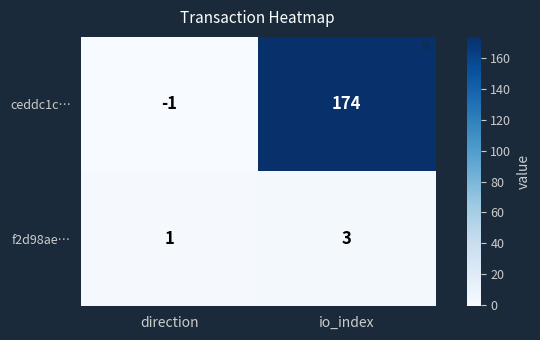

What is the difference between the maximum and minimum values in the f2d98ae… series?

2